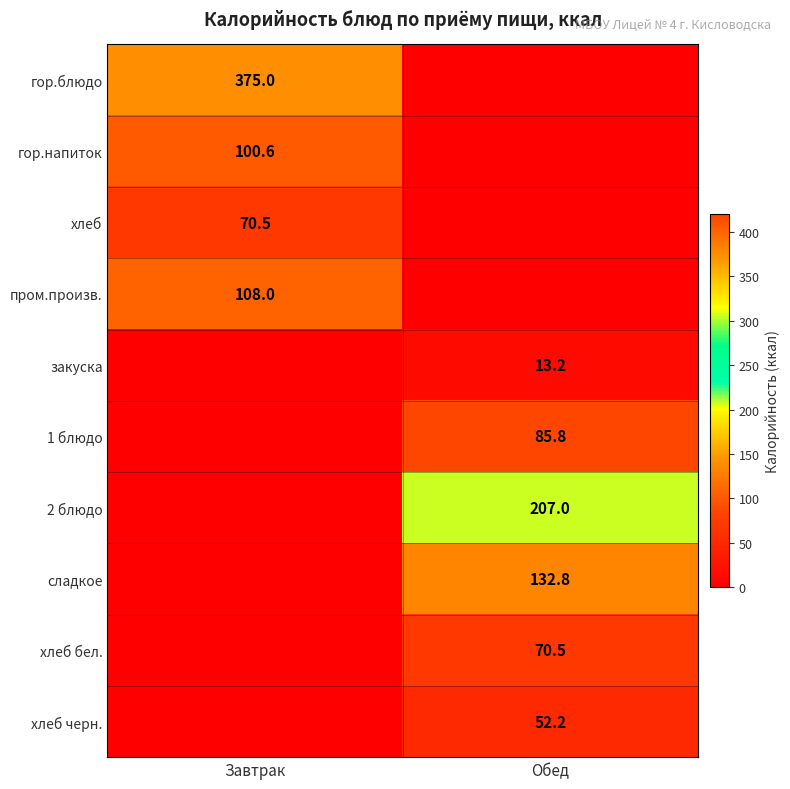

Is the value of хлеб черн. at Обед greater than the value of хлеб at Завтрак?

No